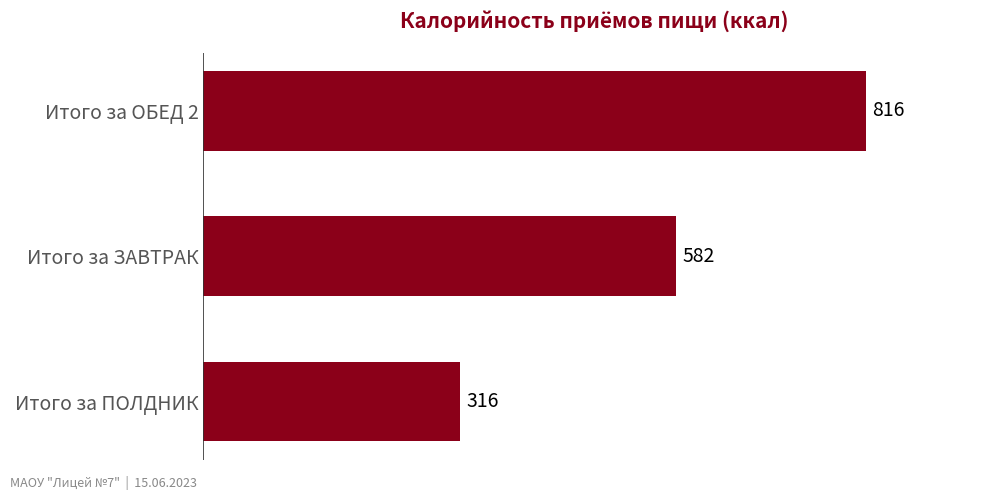

What is the difference between the second highest and minimum values?

266